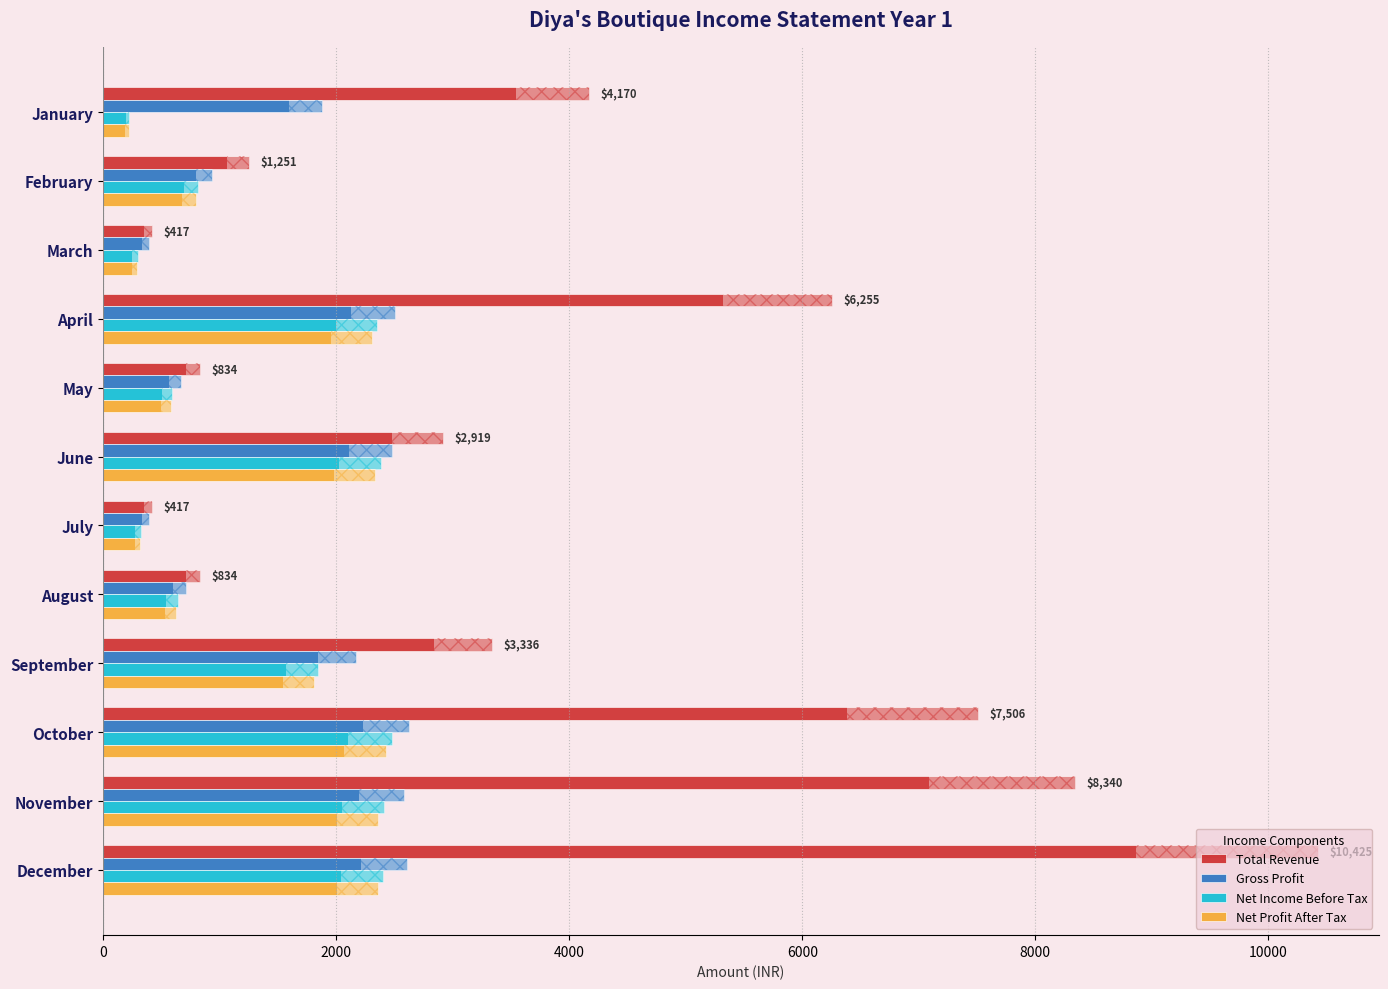

Which series has the largest range (max minus min)?

Total Revenue